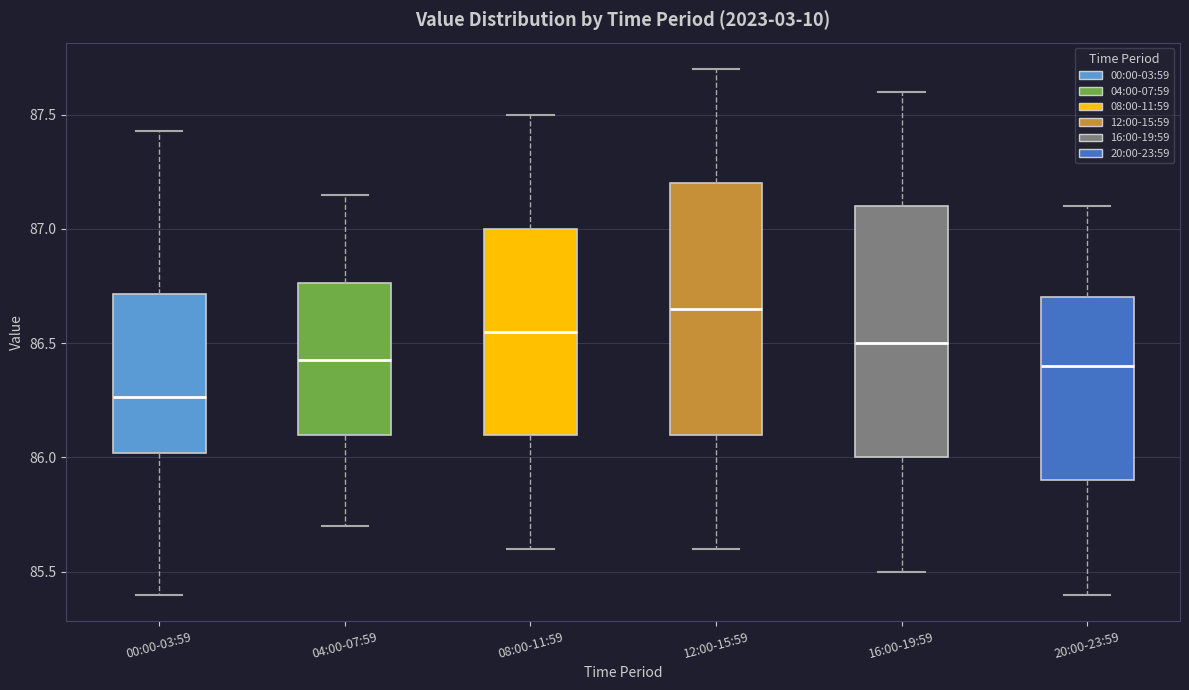

Which box has the highest median line?

12:00-15:59